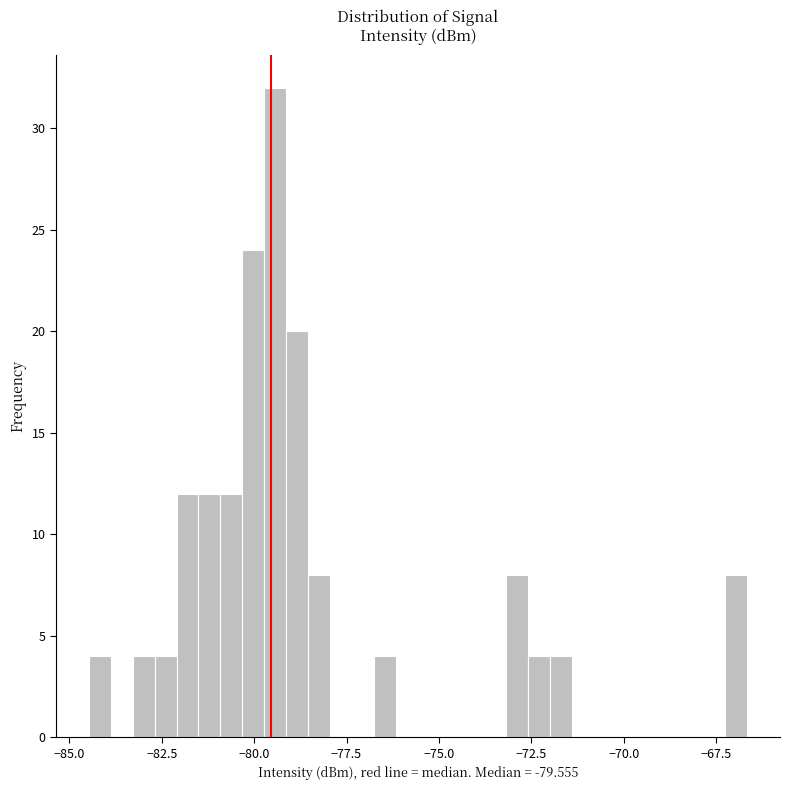

Around what value on the x-axis is the tallest bar? Give the approximate position of its centre, as read against the axis.

-79.5